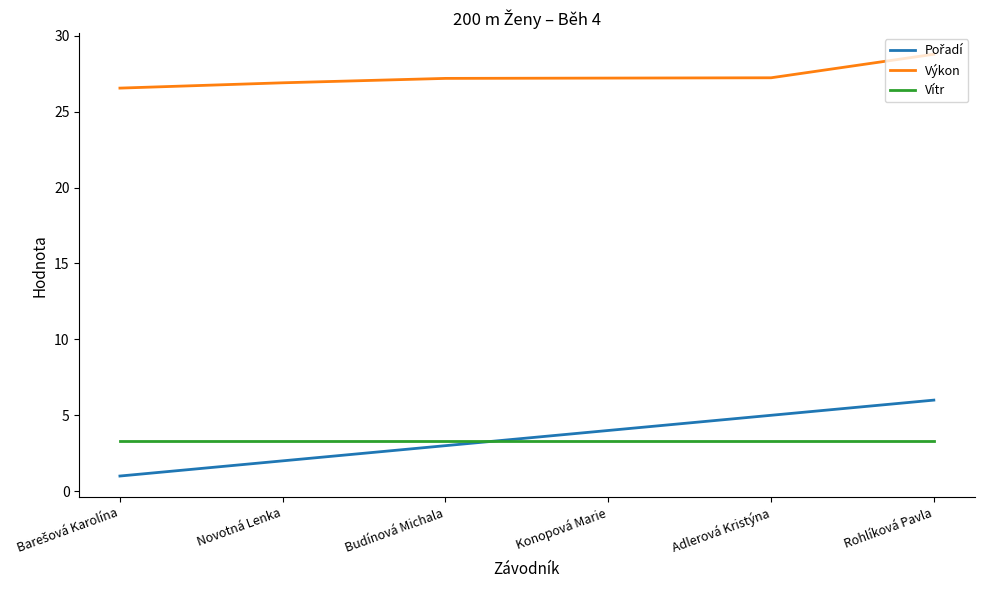

What position from the right is Konopová Marie?

3